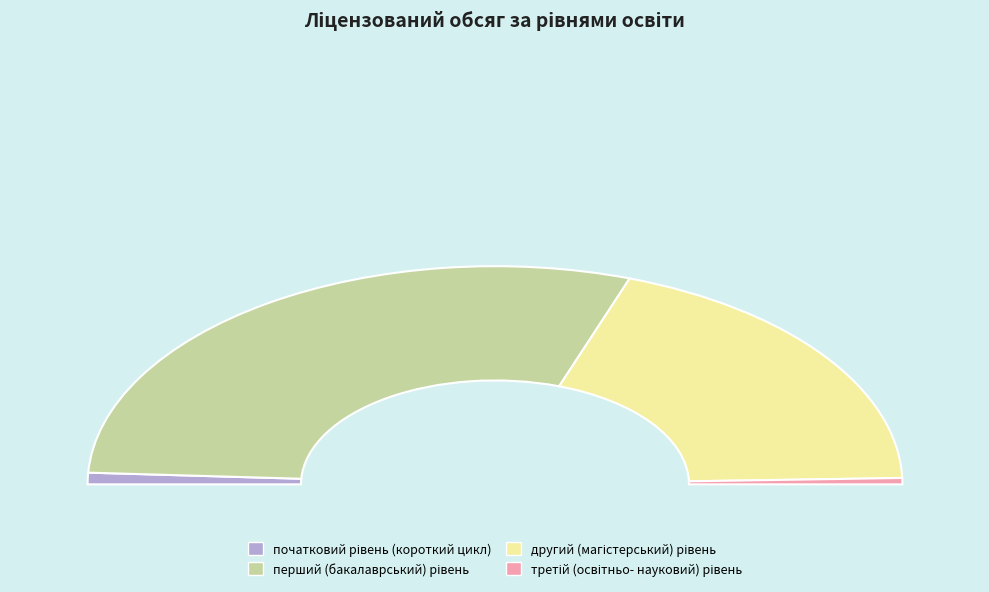

To the nearest percent, what percentage of the pie is початковий рівень
(короткий цикл)?

2%